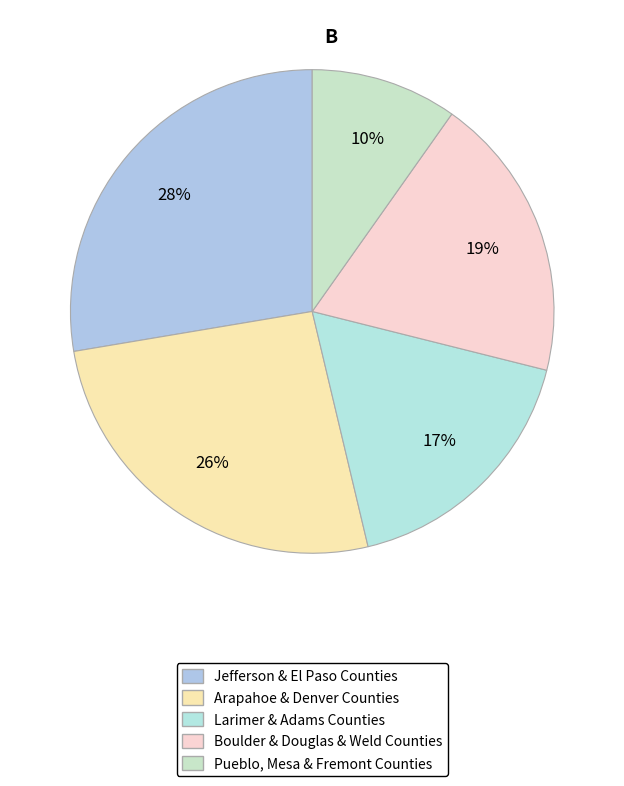

Is there any slice that represents more than half of the pie?

No